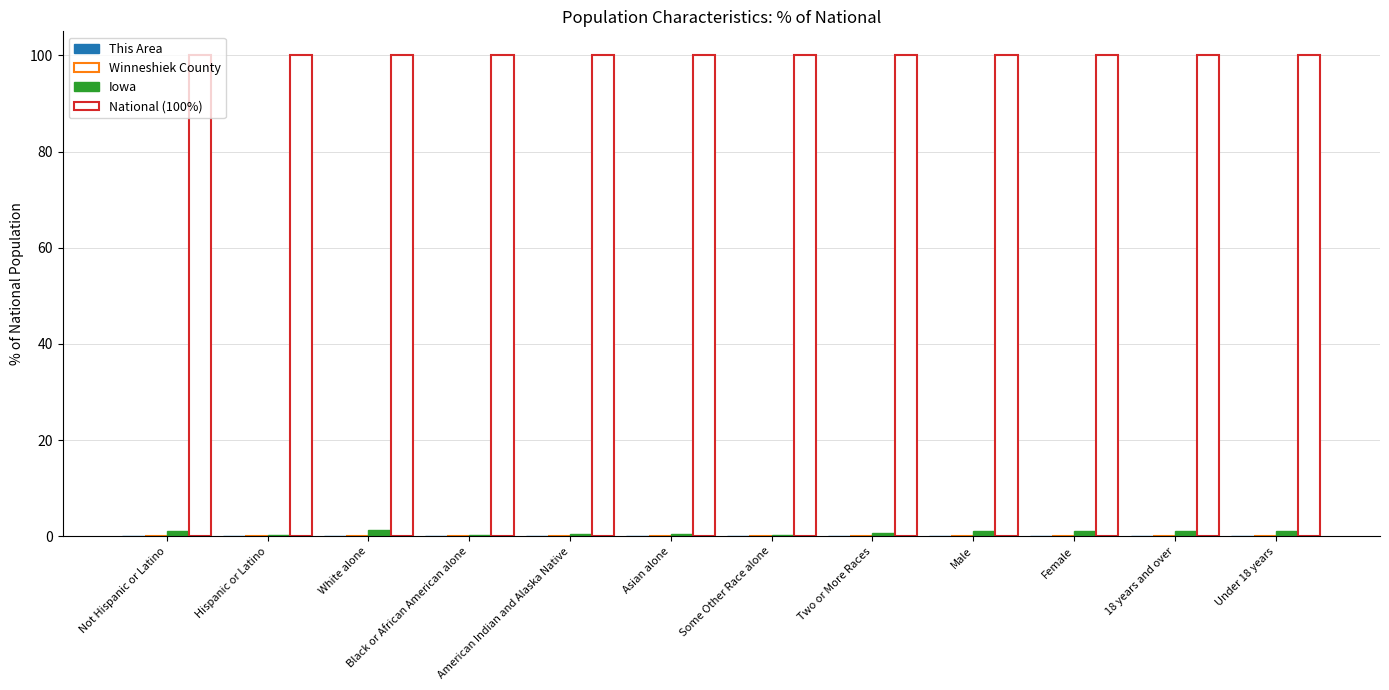

Which label corresponds to the largest value in the chart?

Not Hispanic or Latino